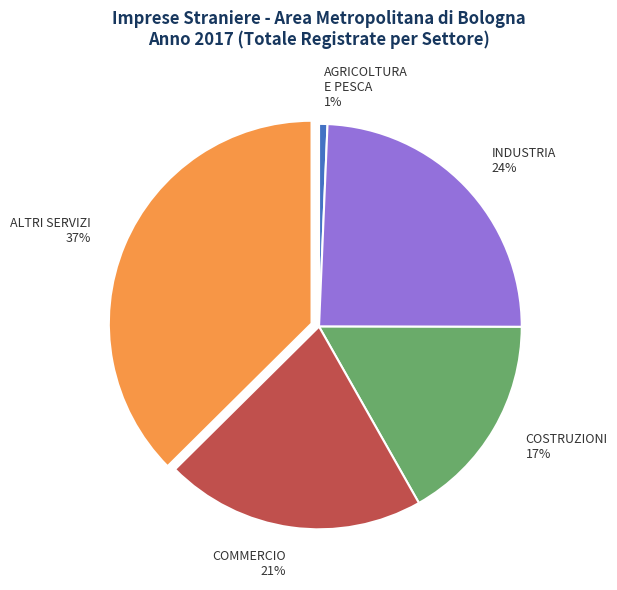

Count the number of slices in the pie.

5